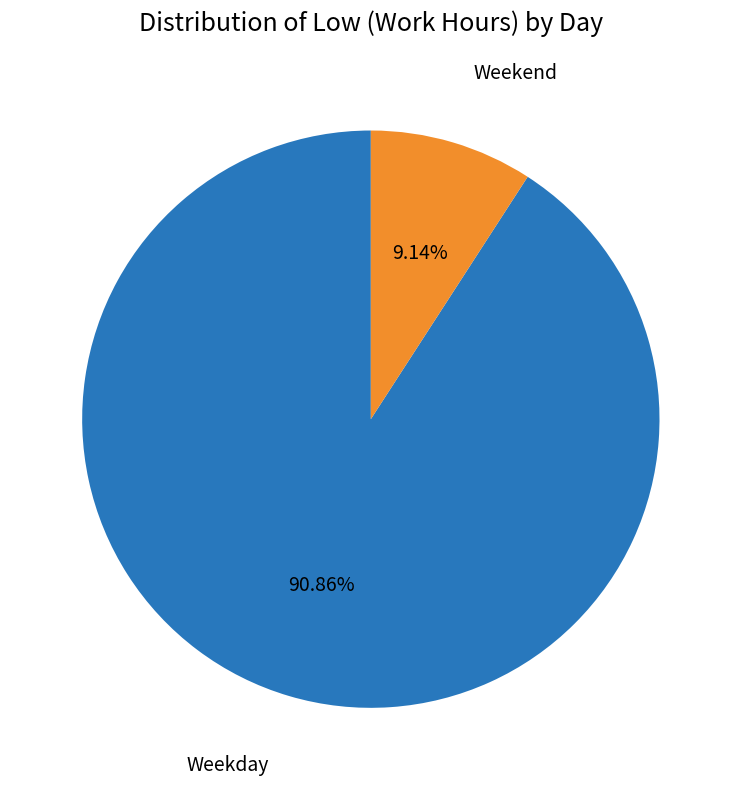

Is there a majority slice in this chart?

Yes